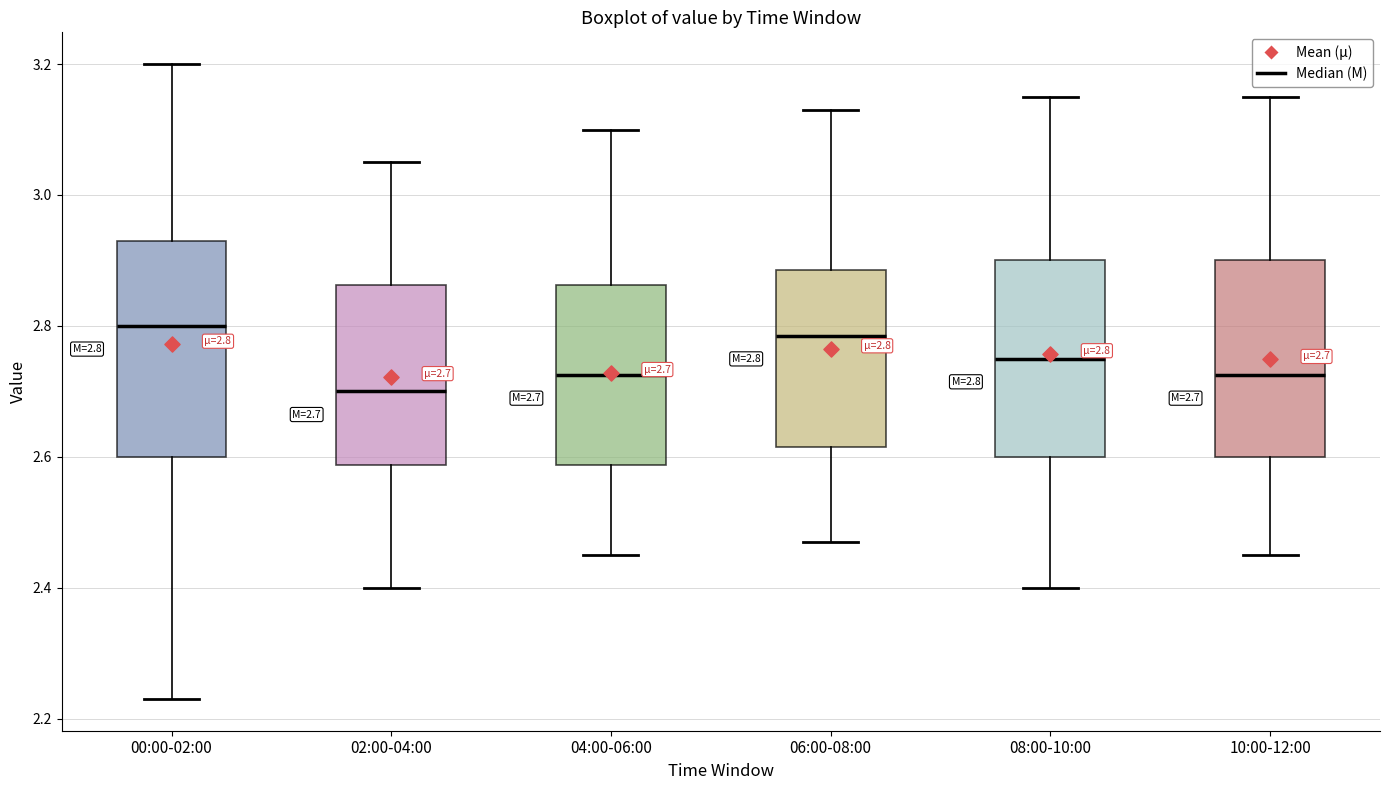

Which box has the lowest median line?

02:00-04:00